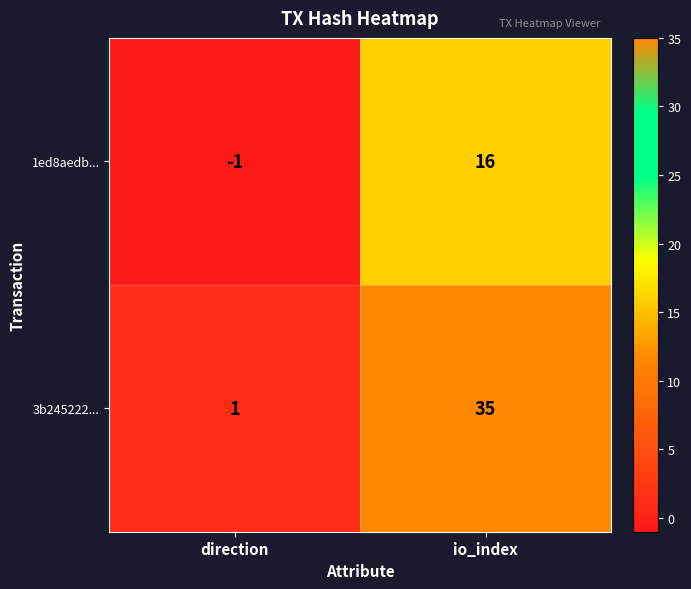

At which label is 1ed8aedb... closest to 7?

direction